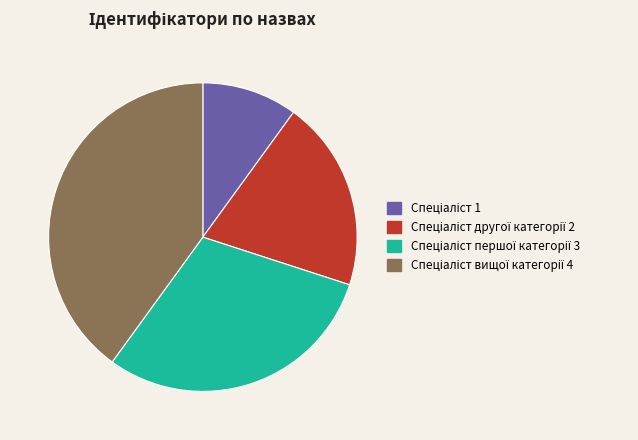

Does any single category account for the majority?

No